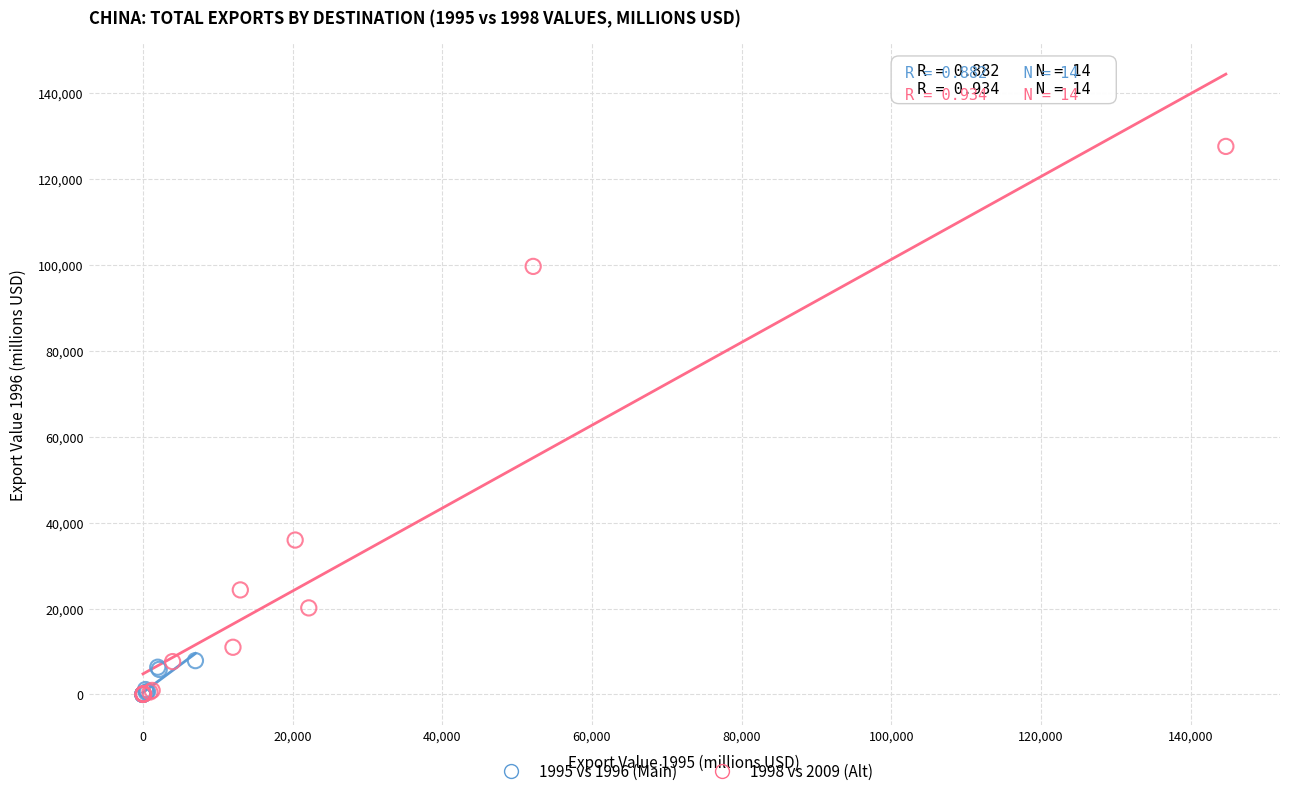

Which series reaches the maximum Y coordinate?

1998 vs 2009 (Alt)